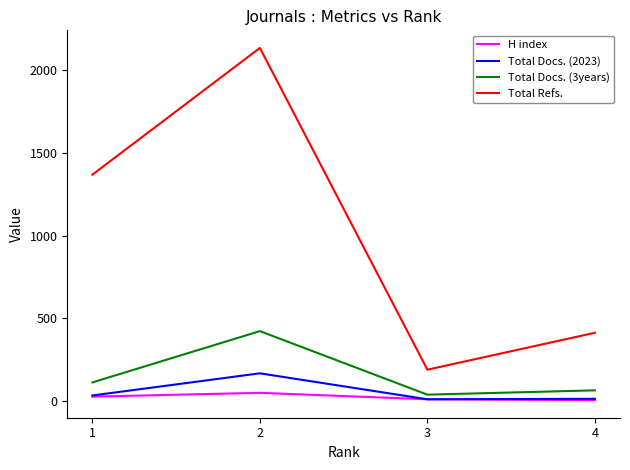

What are all the series names shown in the legend?

H index, Total Docs. (2023), Total Docs. (3years), Total Refs.